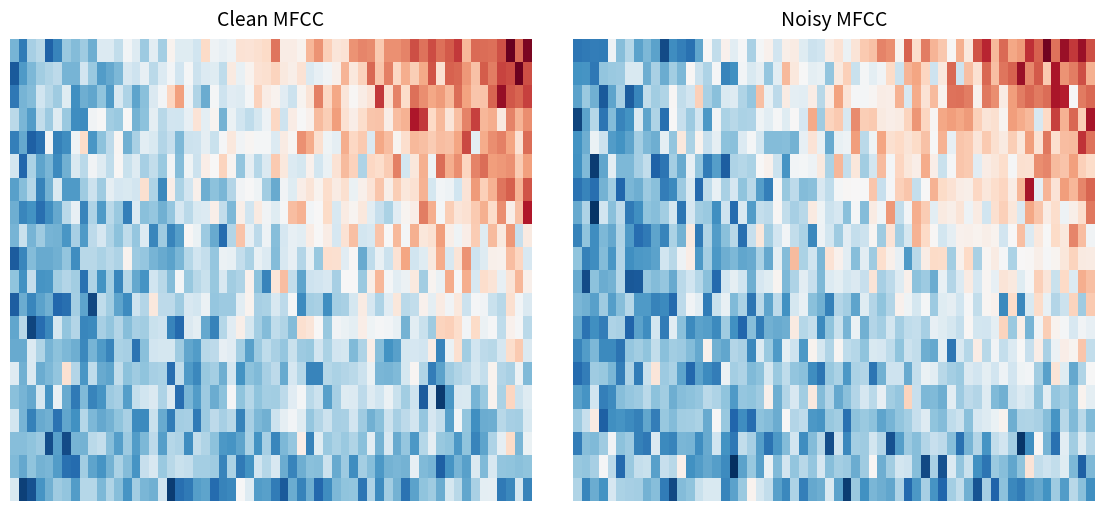

What is the total value across all series at 1?

71